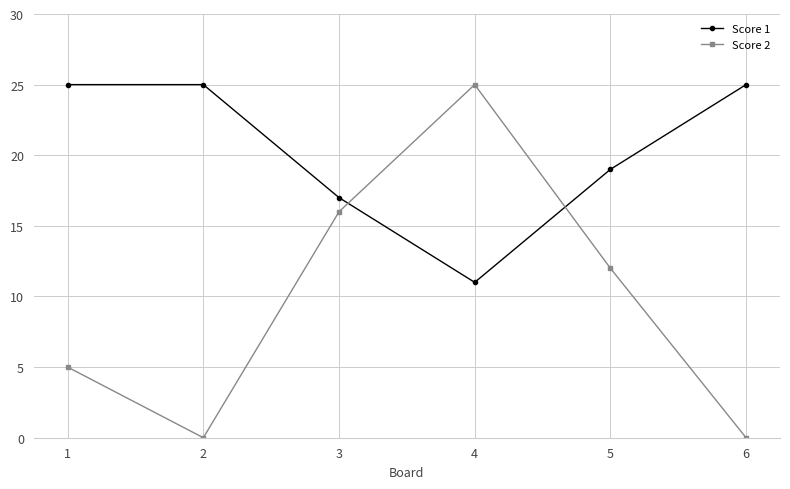

What is the difference between the highest and lowest values at 3?

1